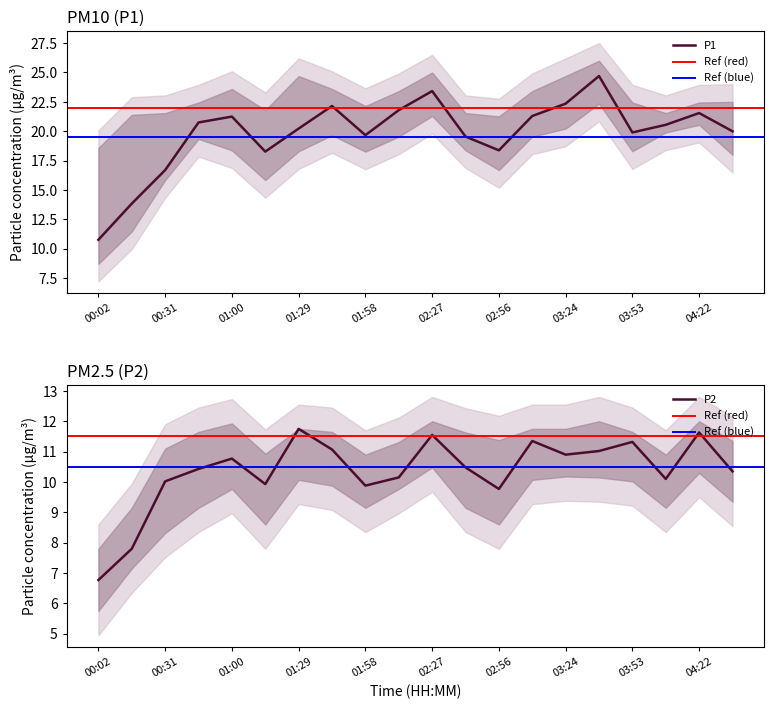

Reading left to right, what are all the values shown in this chart?

P1: 00:02=10.8	00:17=13.8	00:31=16.7	00:46=20.8	01:00=21.2	01:15=18.3	01:29=20.2	01:44=22.1	01:58=19.7	02:13=21.8	02:27=23.4	02:41=19.6	02:56=18.4	03:10=21.3	03:24=22.4	03:39=24.7	03:53=19.9	04:07=20.6	04:22=21.6	04:36=20.0
P2: 00:02=6.8	00:17=7.8	00:31=10.0	00:46=10.4	01:00=10.8	01:15=9.9	01:29=11.8	01:44=11.1	01:58=9.9	02:13=10.2	02:27=11.6	02:41=10.5	02:56=9.8	03:10=11.3	03:24=10.9	03:39=11.0	03:53=11.3	04:07=10.1	04:22=11.6	04:36=10.3